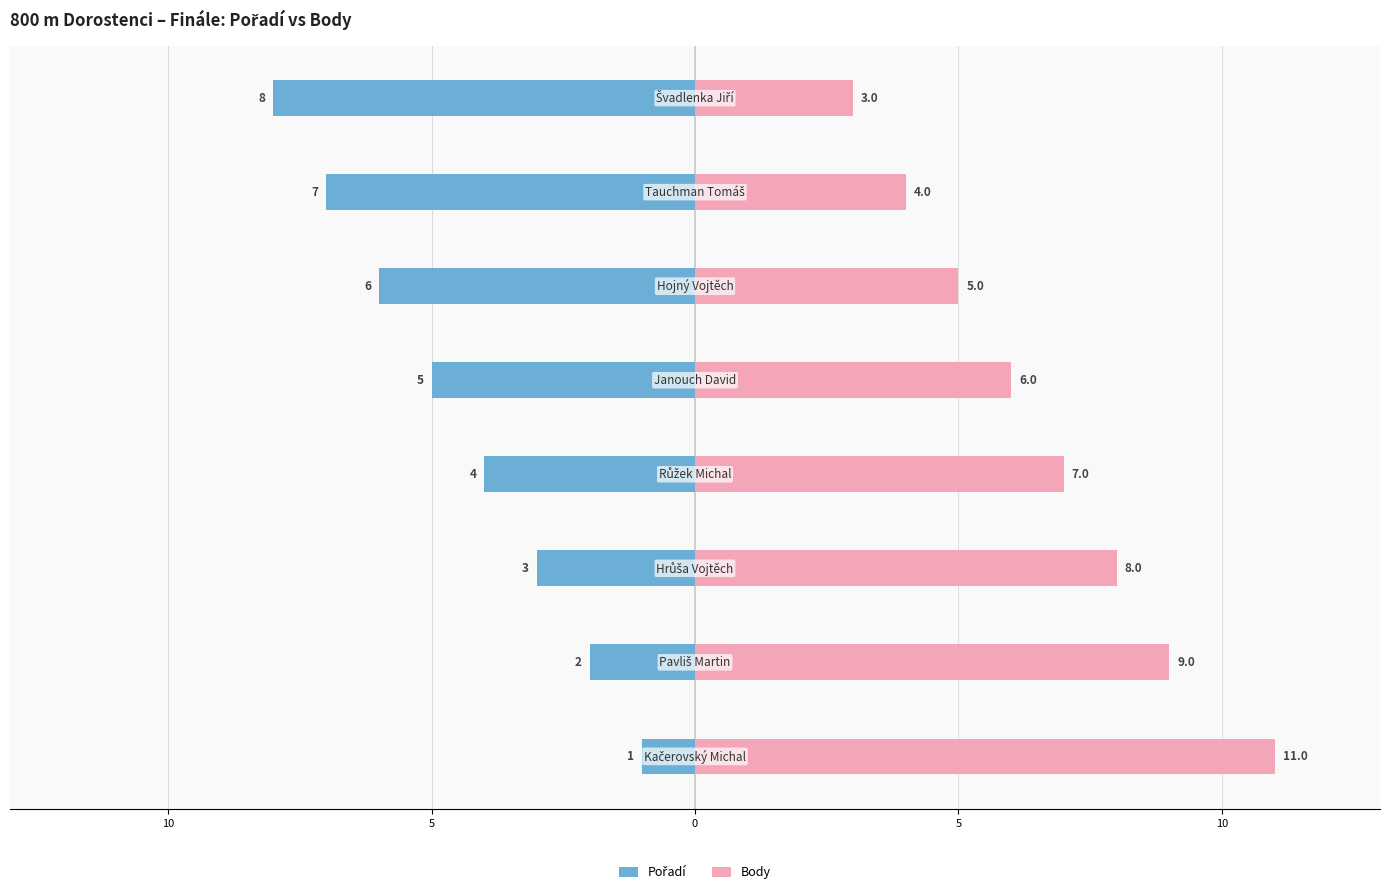

True or false: Pořadí has a value of -5 at 5.

True